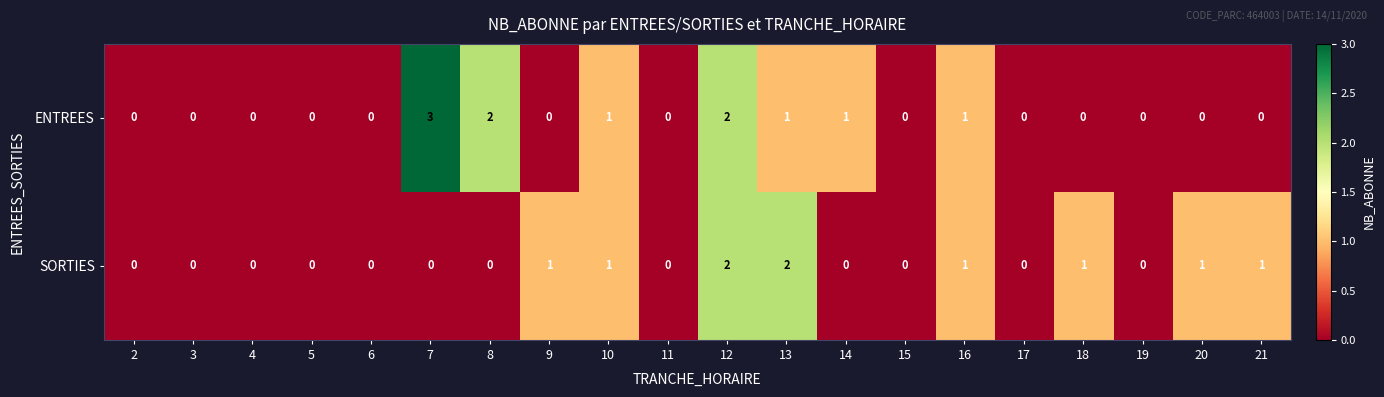

How many ENTREES values are between 0 and 1?

17